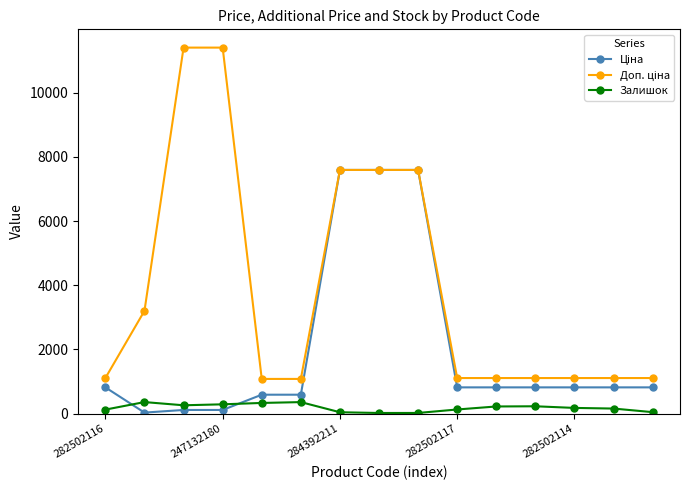

True or false: Залишок has more than 2 points higher than both neighbors.

True